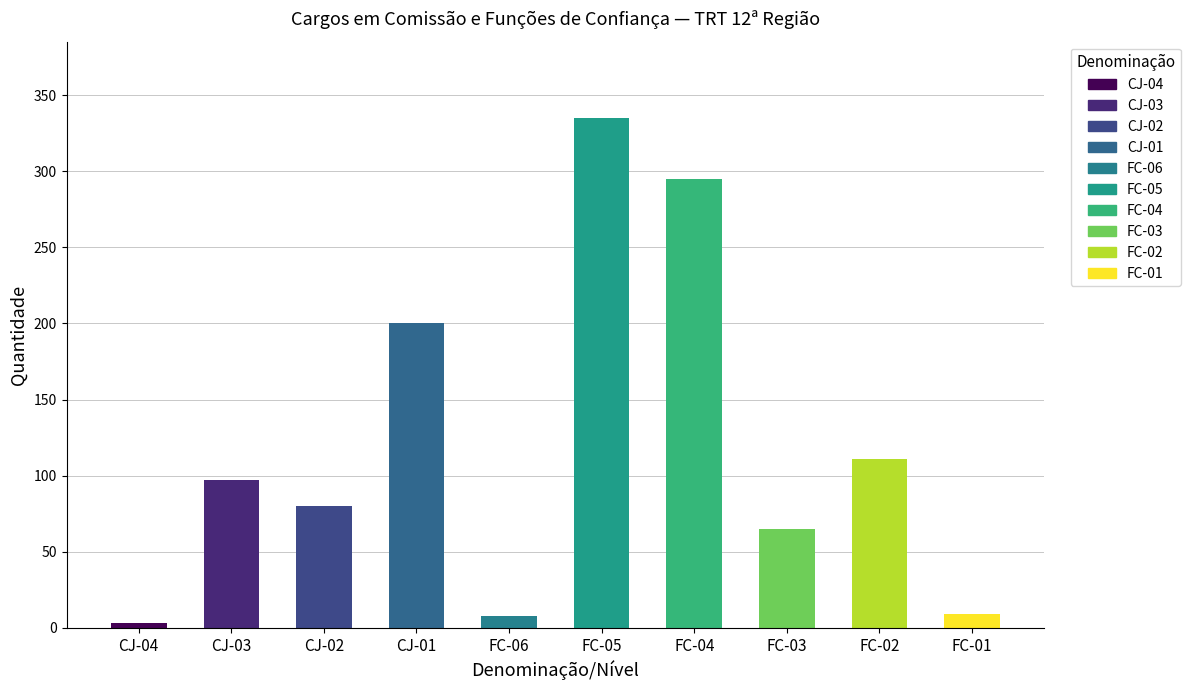

How many bars are there in total?

10